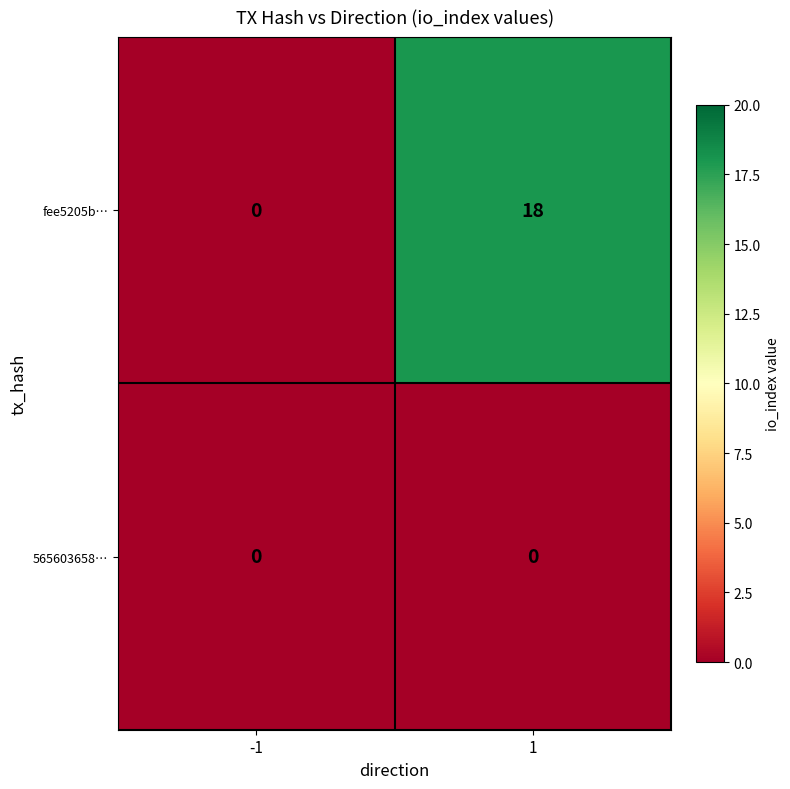

Is the value of 565603658… at -1 greater than the value of fee5205b… at 1?

No